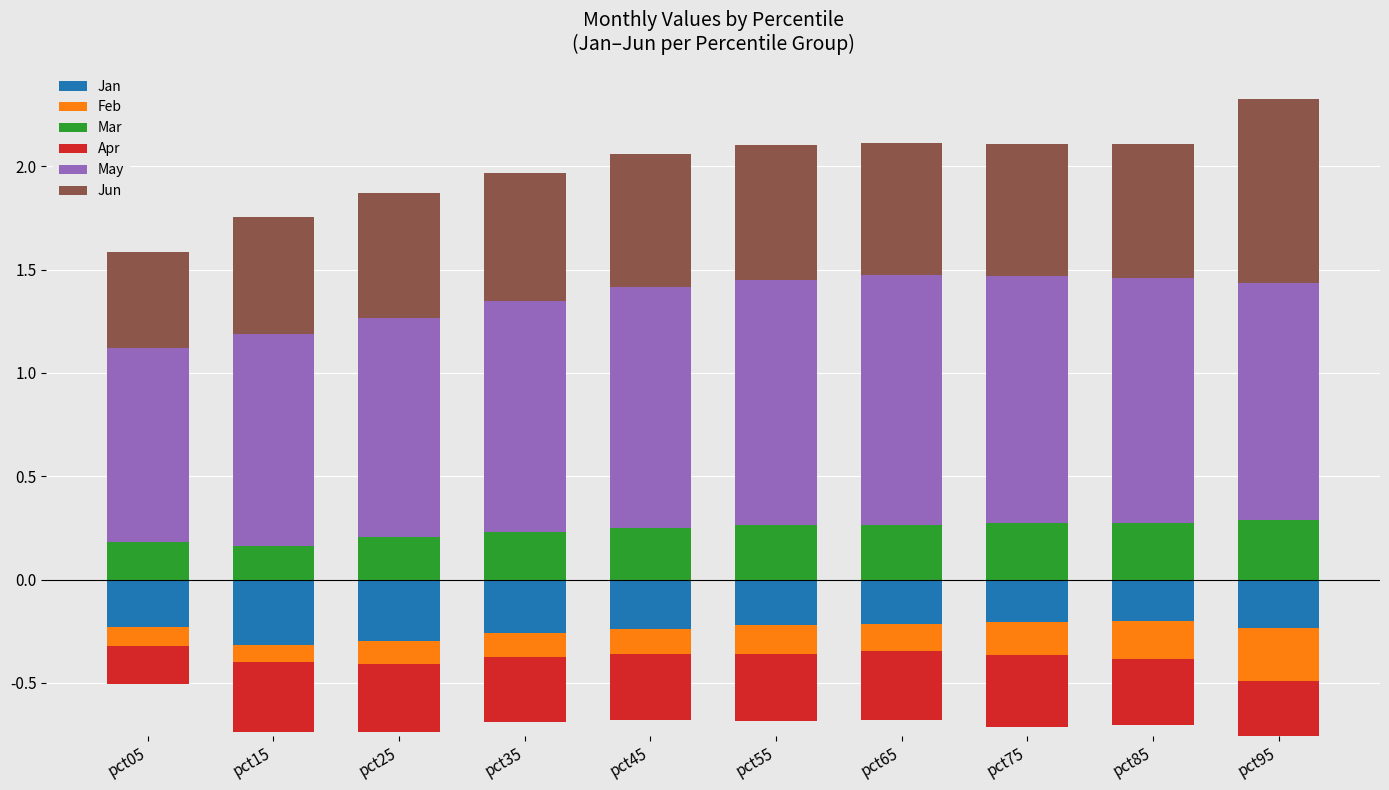

The Mar series shows 0.4 at pct55. True or false?

False